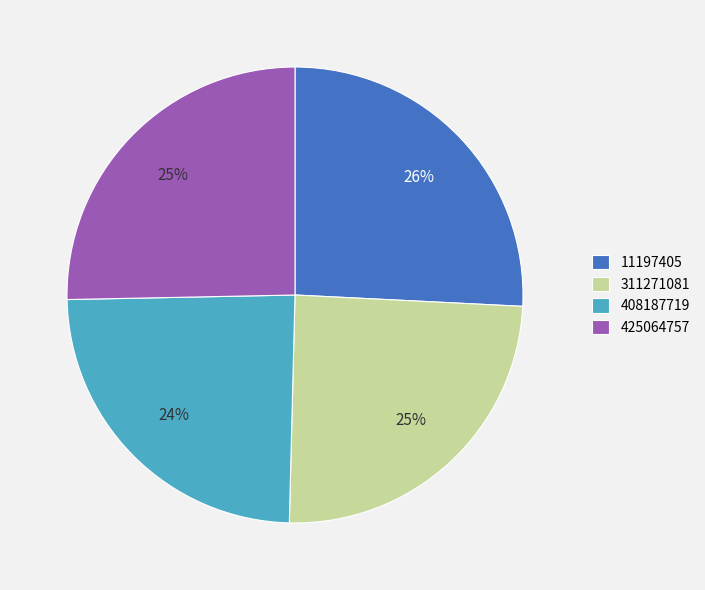

Do 11197405 and 425064757 together represent more than half of the pie?

Yes